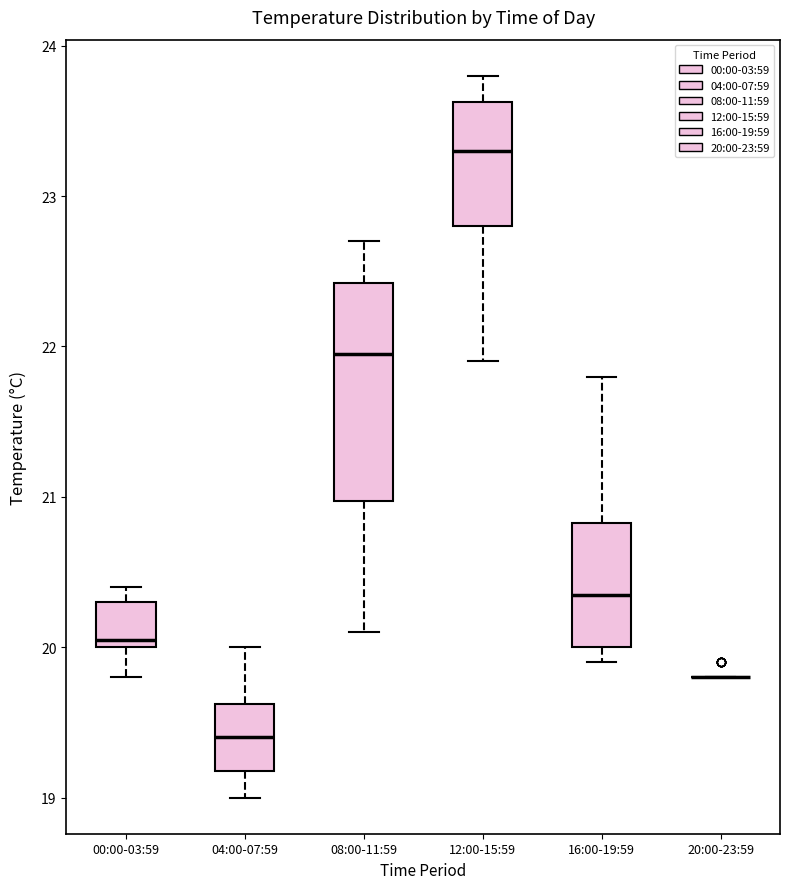

Reading left to right, read every box against the y-axis: the position of its median line, the range the box covers, and the ends of its whiskers. The values are not printed on the chart, so give them approximately, as read against the axis.

00:00-03:59: median 20.1, box 20.0 to 20.3, whiskers 19.8 to 20.4
04:00-07:59: median 19.4, box 19.2 to 19.6, whiskers 19.0 to 20.0
08:00-11:59: median 22.0, box 21.0 to 22.4, whiskers 20.1 to 22.7
12:00-15:59: median 23.3, box 22.8 to 23.6, whiskers 21.9 to 23.8
16:00-19:59: median 20.4, box 20.0 to 20.8, whiskers 19.9 to 21.8
20:00-23:59: box collapsed to a line at 19.8, whiskers 19.8 to 19.8